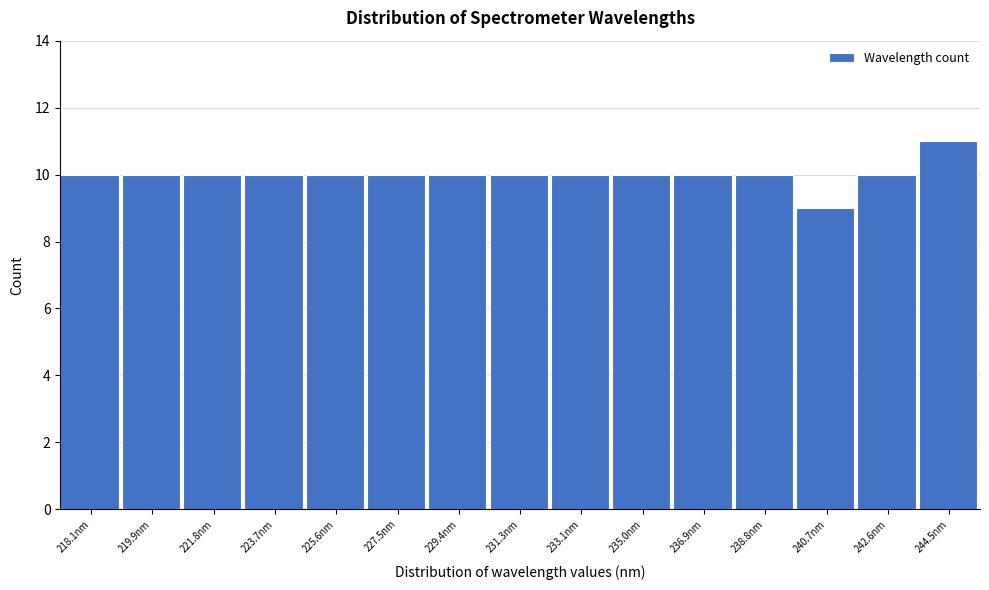

Reading right to left, list all the values displayed in this chart.

11	10	9	10	10	10	10	10	10	10	10	10	10	10	10